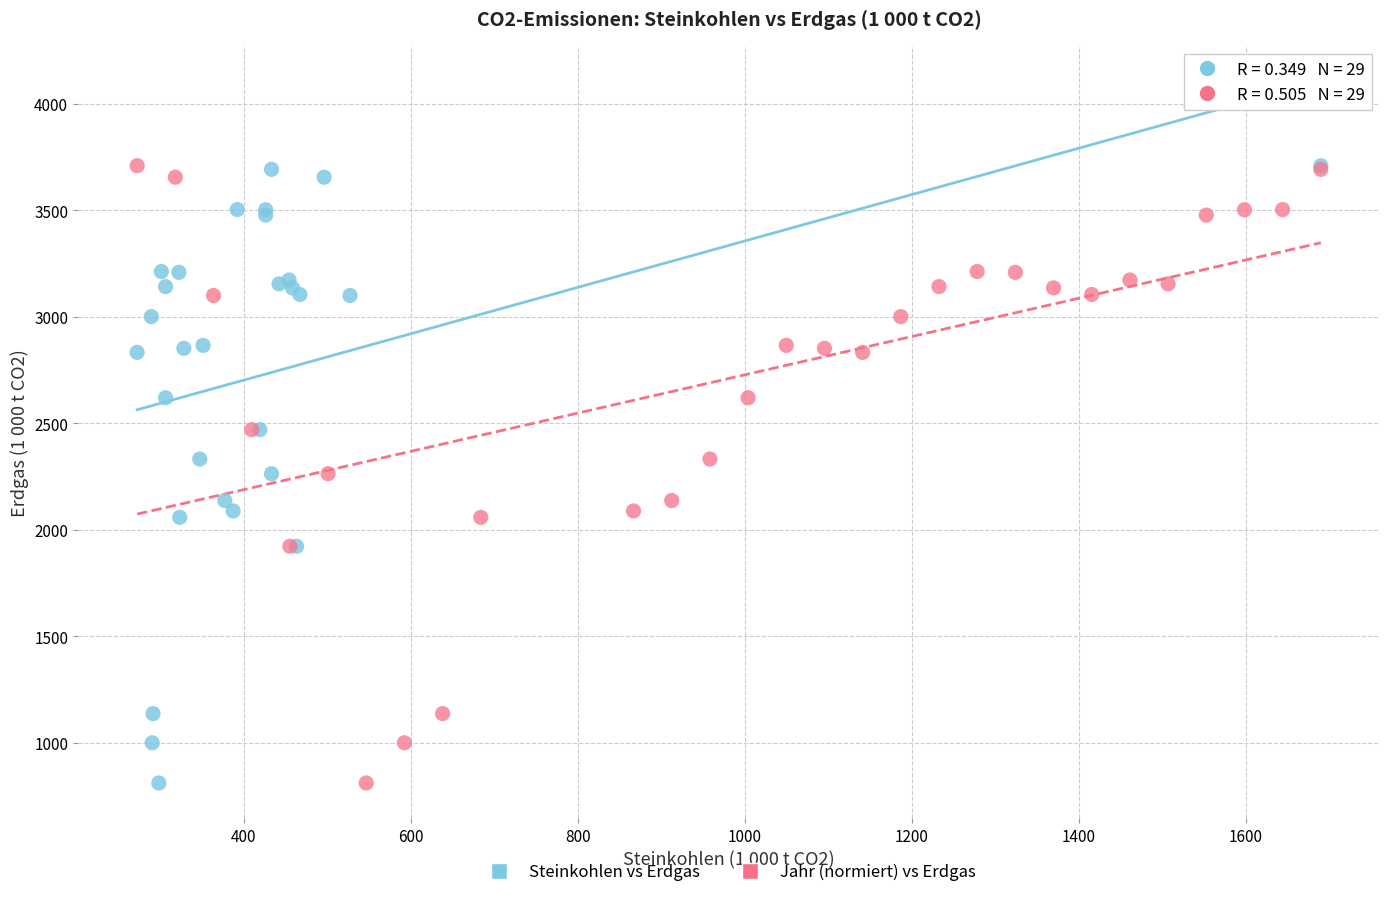

What are all the series names shown in the legend?

Steinkohlen vs Erdgas, Jahr (normiert) vs Erdgas